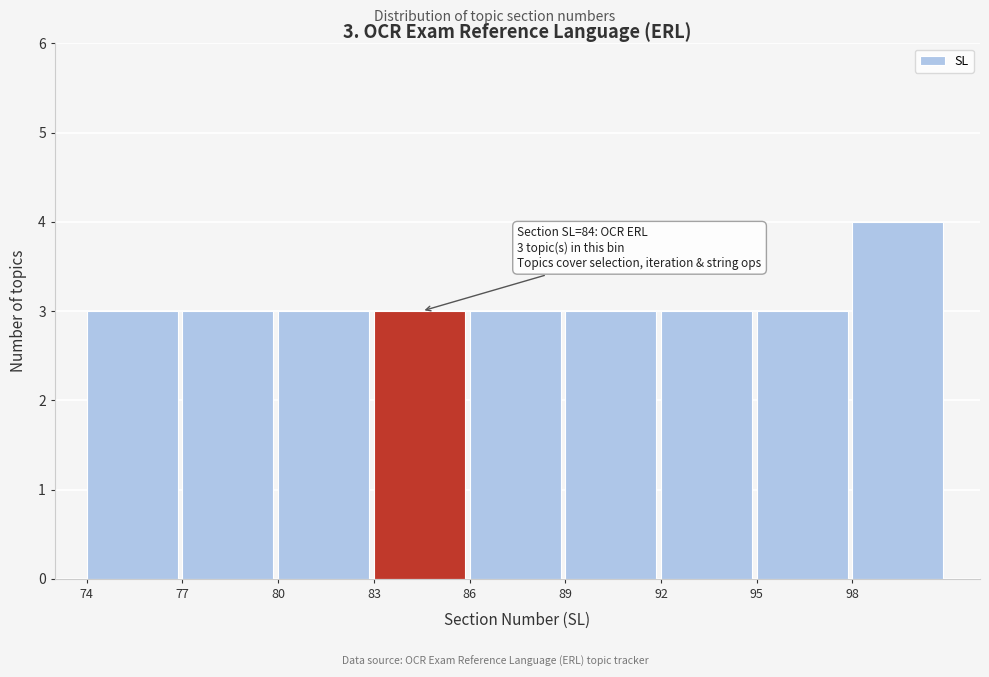

Which range on the x-axis has the tallest bar?

98 to 101